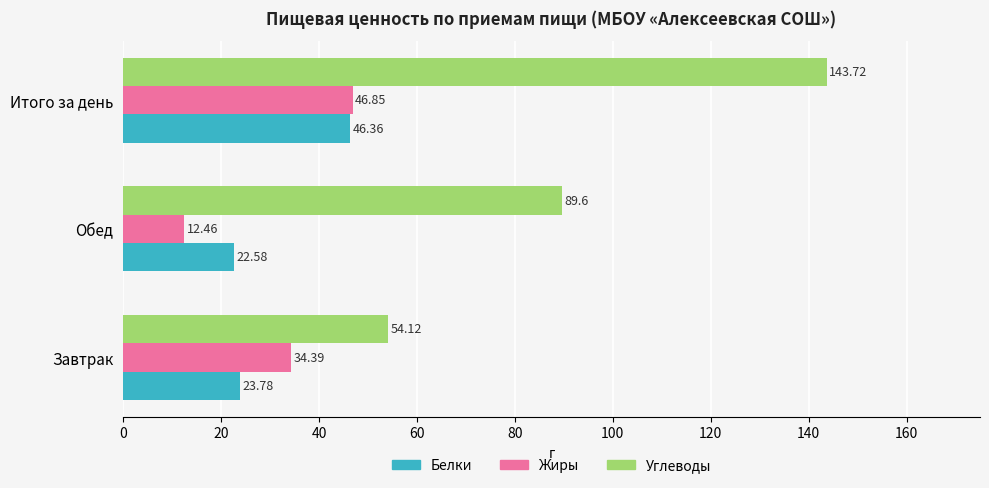

Rank the series at Обед from lowest to highest value.

Жиры, Белки, Углеводы